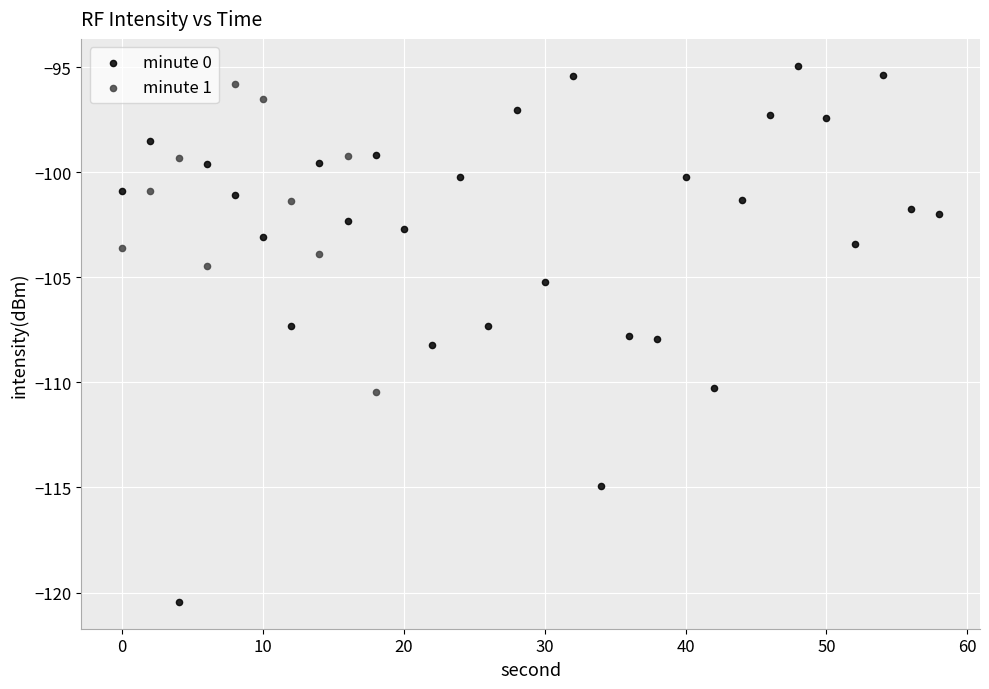

Which series reaches the minimum Y coordinate?

minute 0